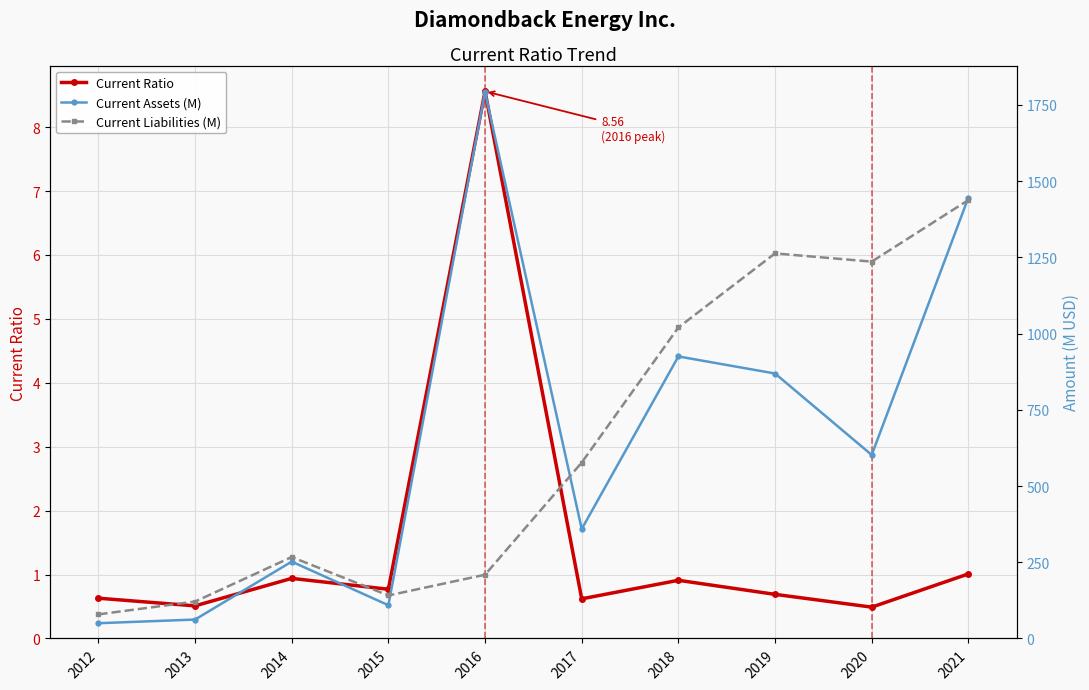

What is the smallest value displayed?

0.5